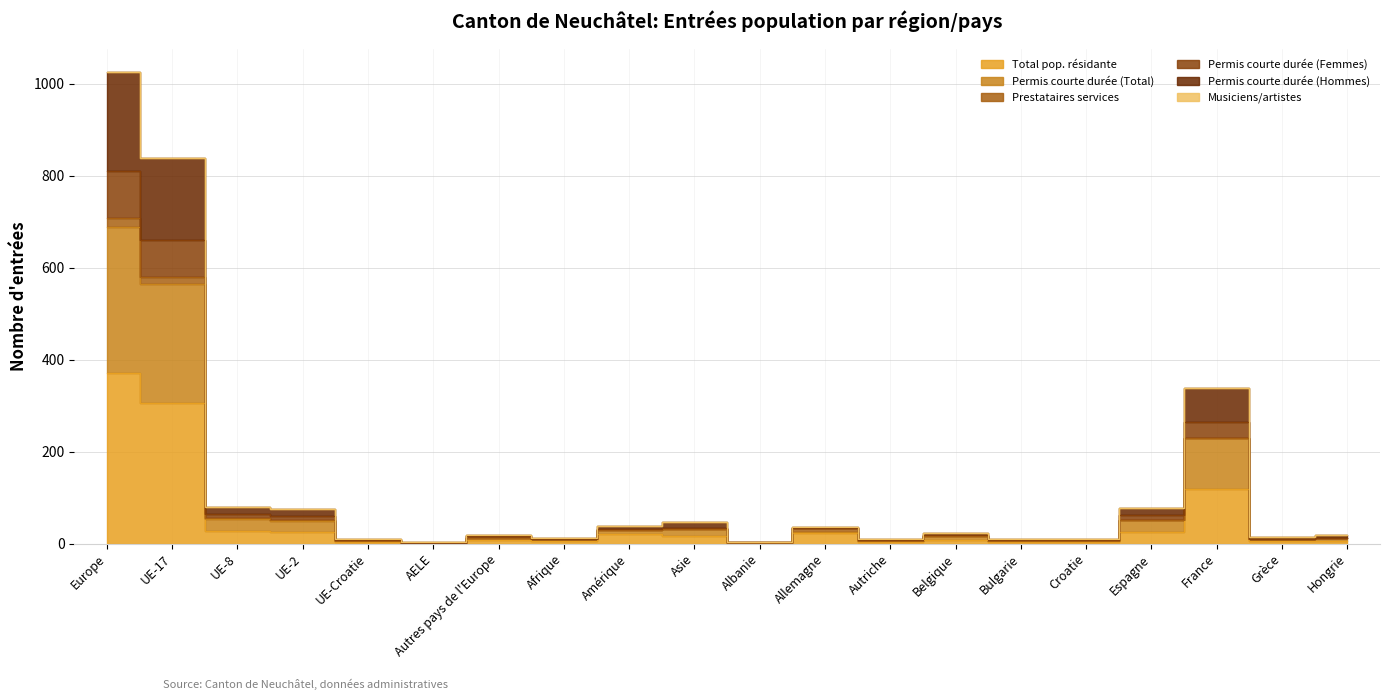

What is the spread (max minus min) of values at Autriche?

6